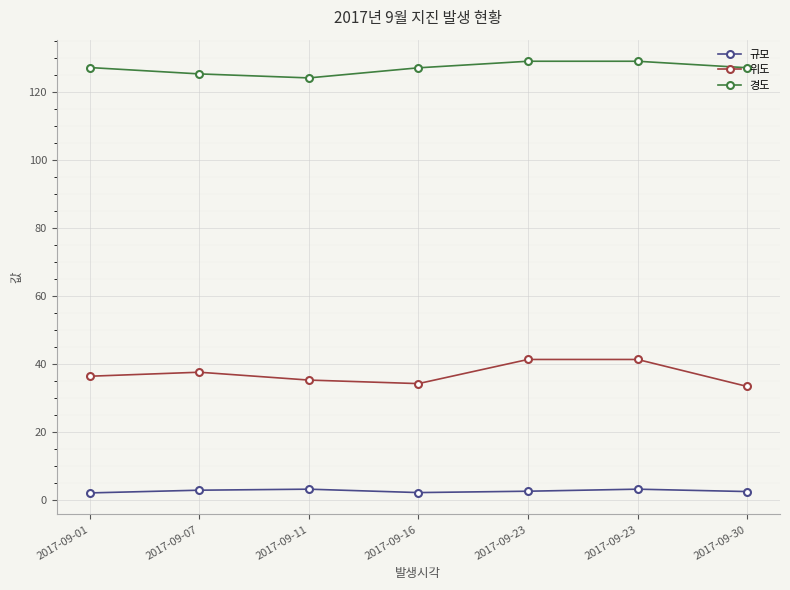

Reading left to right, transcribe all the data shown in this chart.

규모: 2017-09-01=2.1	2017-09-07=2.9	2017-09-11=3.2	2017-09-16=2.2	2017-09-23=2.6	2017-09-23=3.2	2017-09-30=2.5
위도: 2017-09-01=36.4	2017-09-07=37.6	2017-09-11=35.3	2017-09-16=34.2	2017-09-23=41.4	2017-09-23=41.4	2017-09-30=33.4
경도: 2017-09-01=127.2	2017-09-07=125.3	2017-09-11=124.2	2017-09-16=127.1	2017-09-23=129.1	2017-09-23=129.1	2017-09-30=127.2